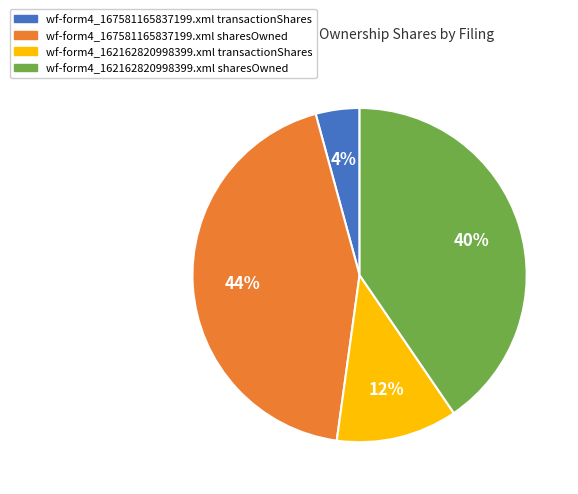

How many segments does this pie chart have?

4